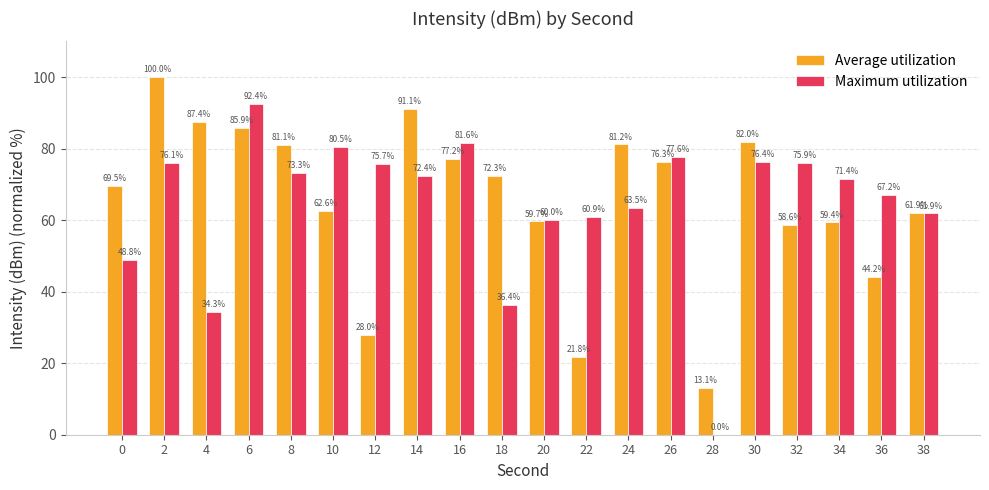

Between 4 and 12, which series saw the biggest shift?

Average utilization